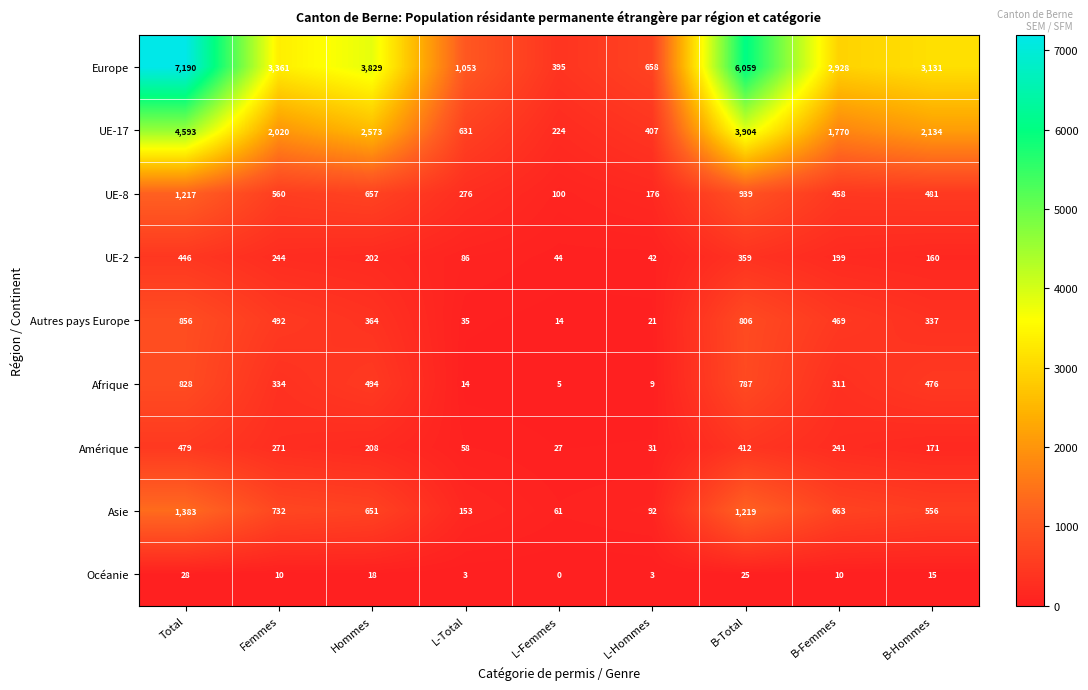

Rank the series by their maximum value, from highest to lowest.

Europe, UE-17, Asie, UE-8, Autres pays Europe, Afrique, Amérique, UE-2, Océanie